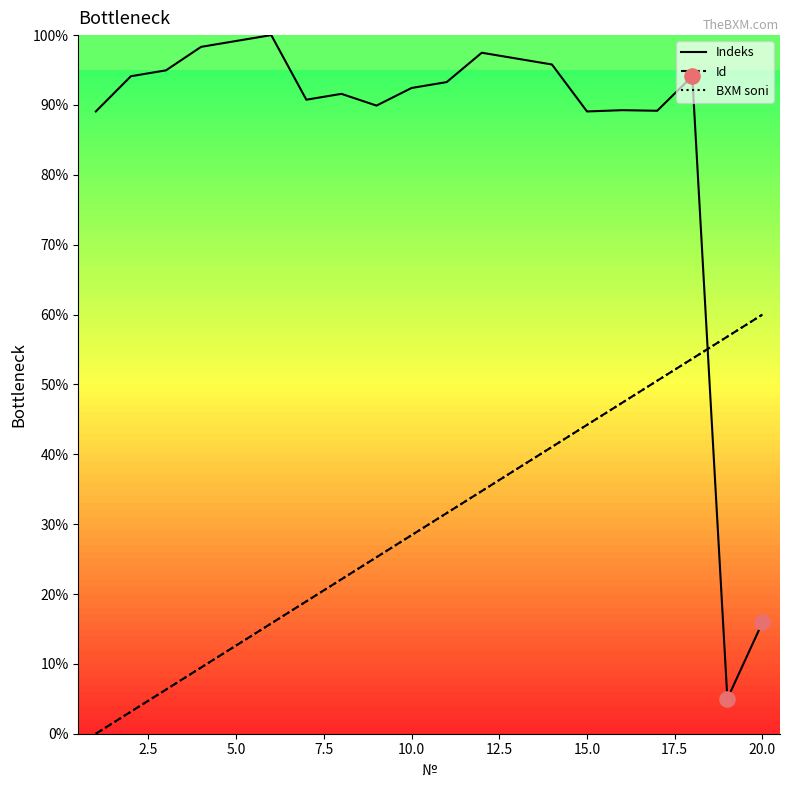

Is this an area chart (filled region under the line)?

No